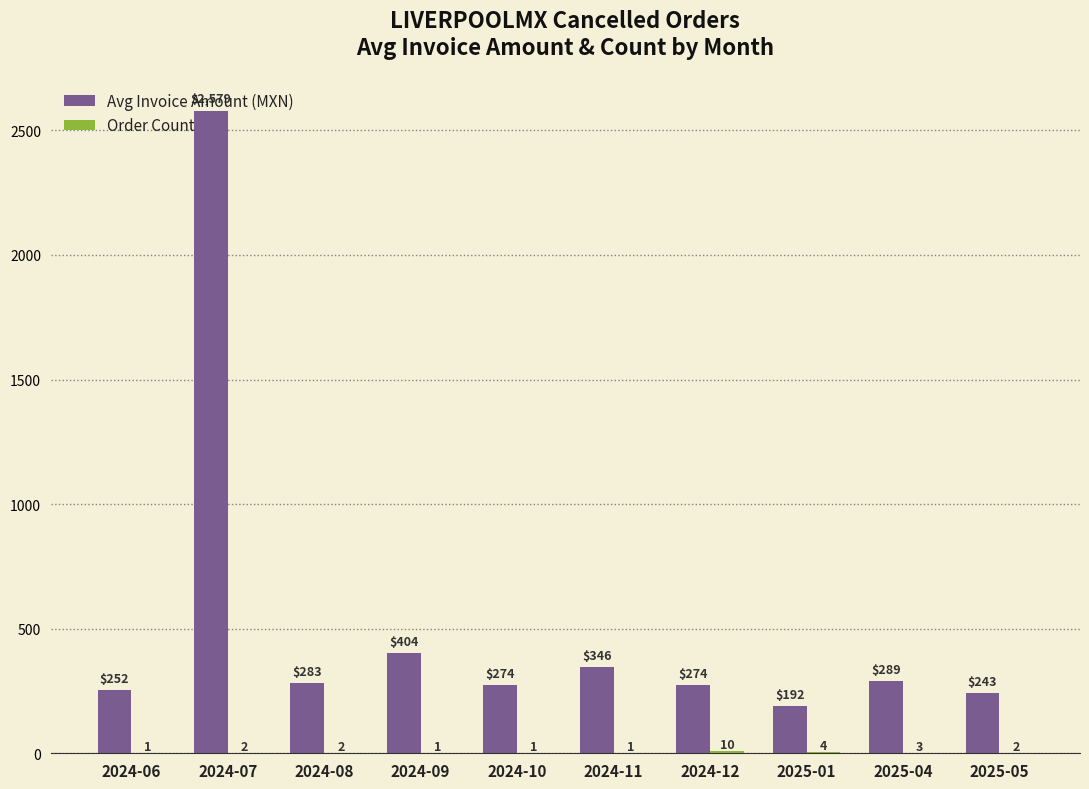

What is the greatest value displayed?

2578.7